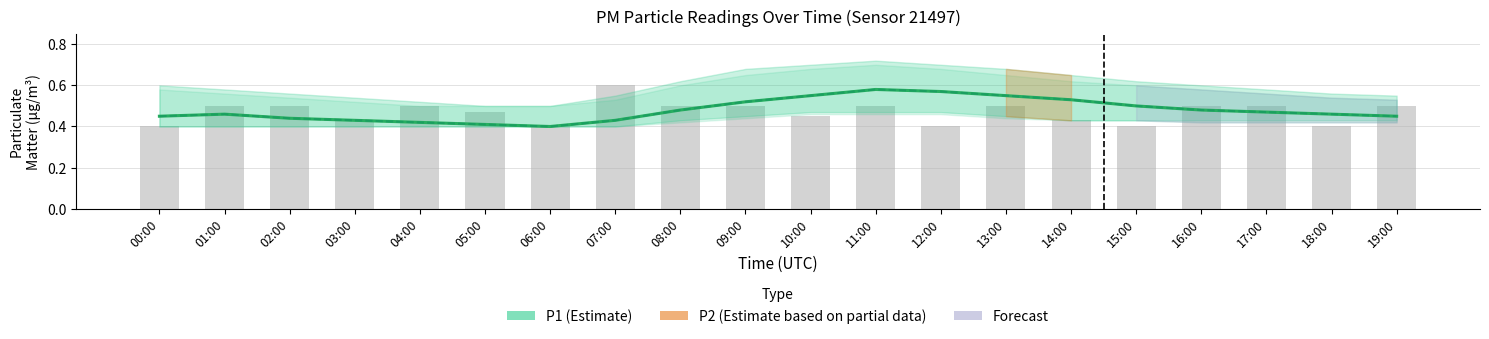

What position from the left is 08:00?

9